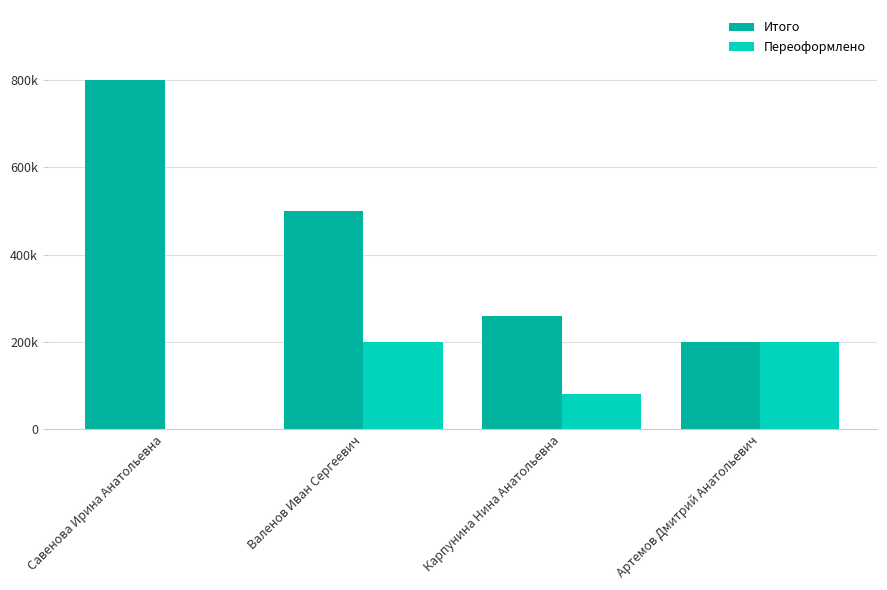

The value of Итого at Карпунина Нина Анатольевна is 100241. True or false?

False